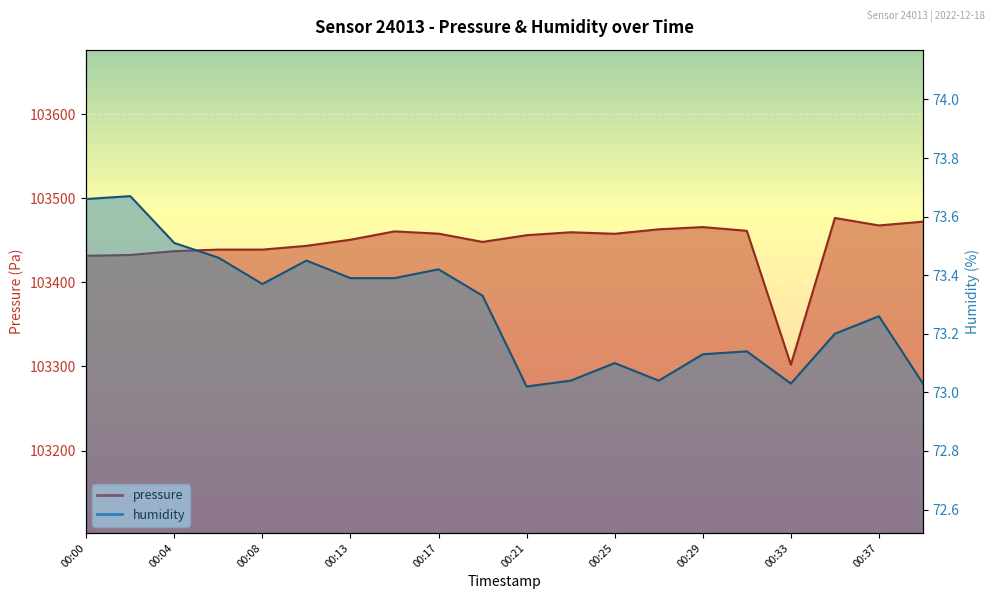

What is the spread (max minus min) of values at 00:27?

103390.0